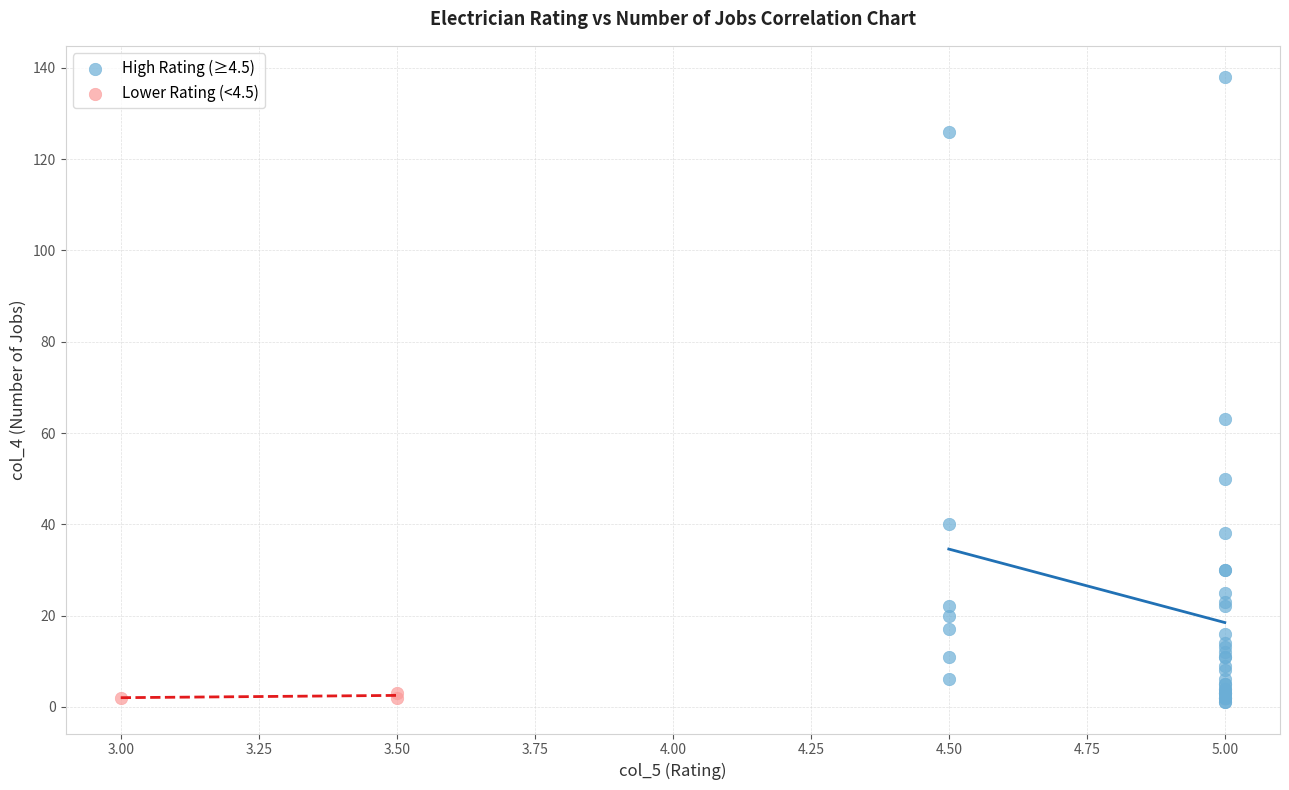

Which series reaches the maximum Y coordinate?

High Rating (≥4.5)